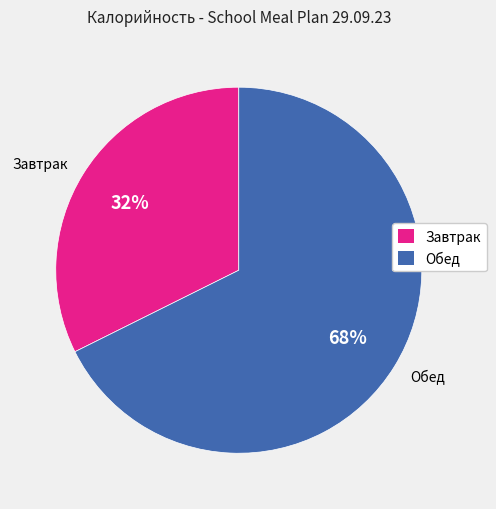

The Блинчики со сгущеным молоком slice represents 24% of the pie. True or false?

False